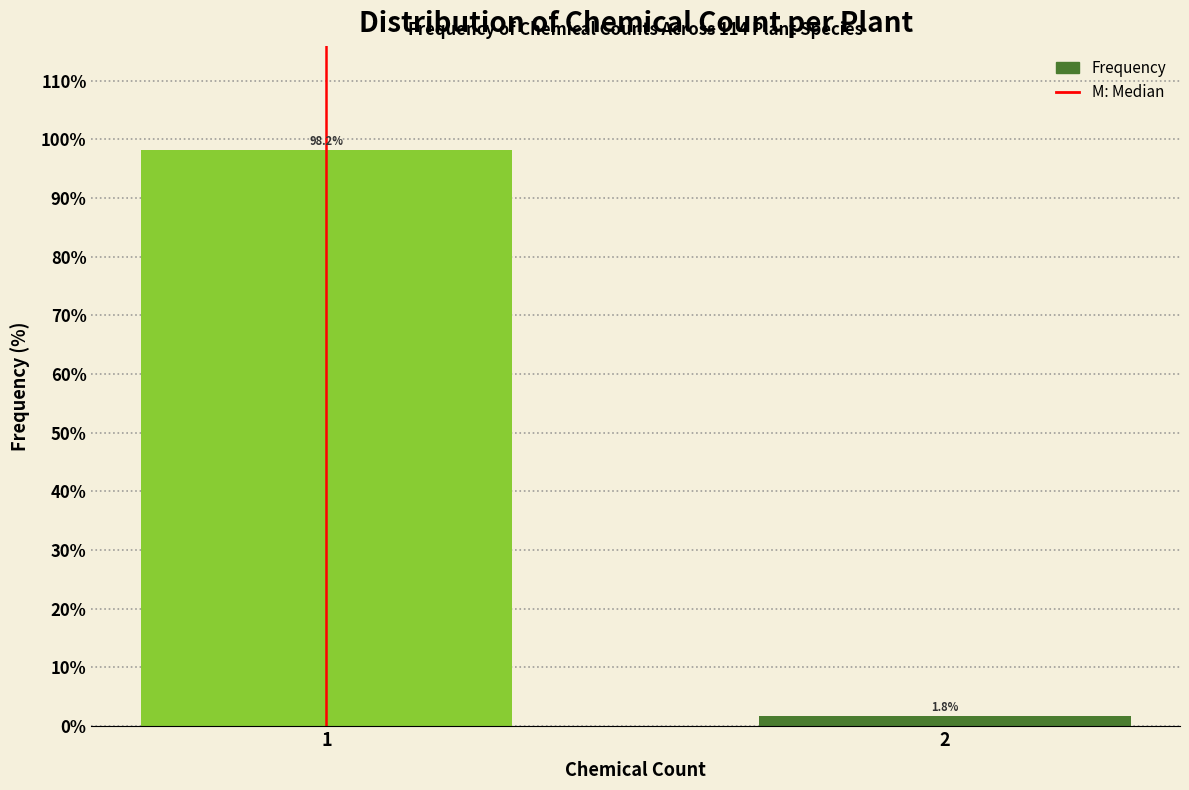

Reading right to left, transcribe all the data shown in this chart.

1.8	98.2